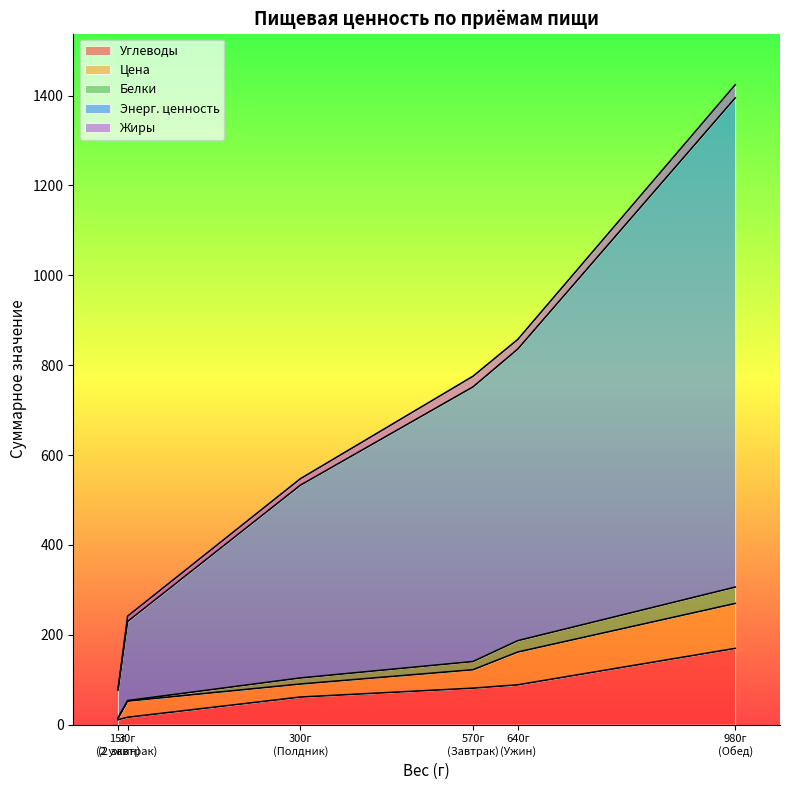

Which has a higher value, Обед or Полдник?

Обед